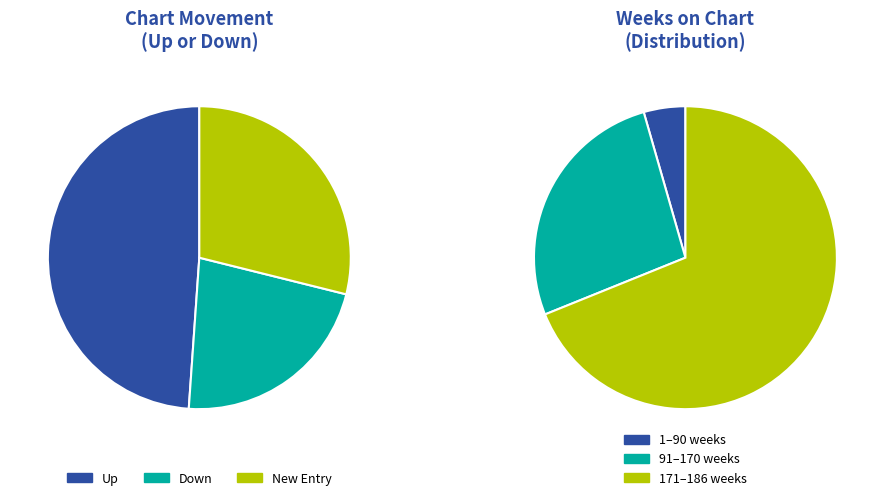

What is the change in value from up to down?

-12